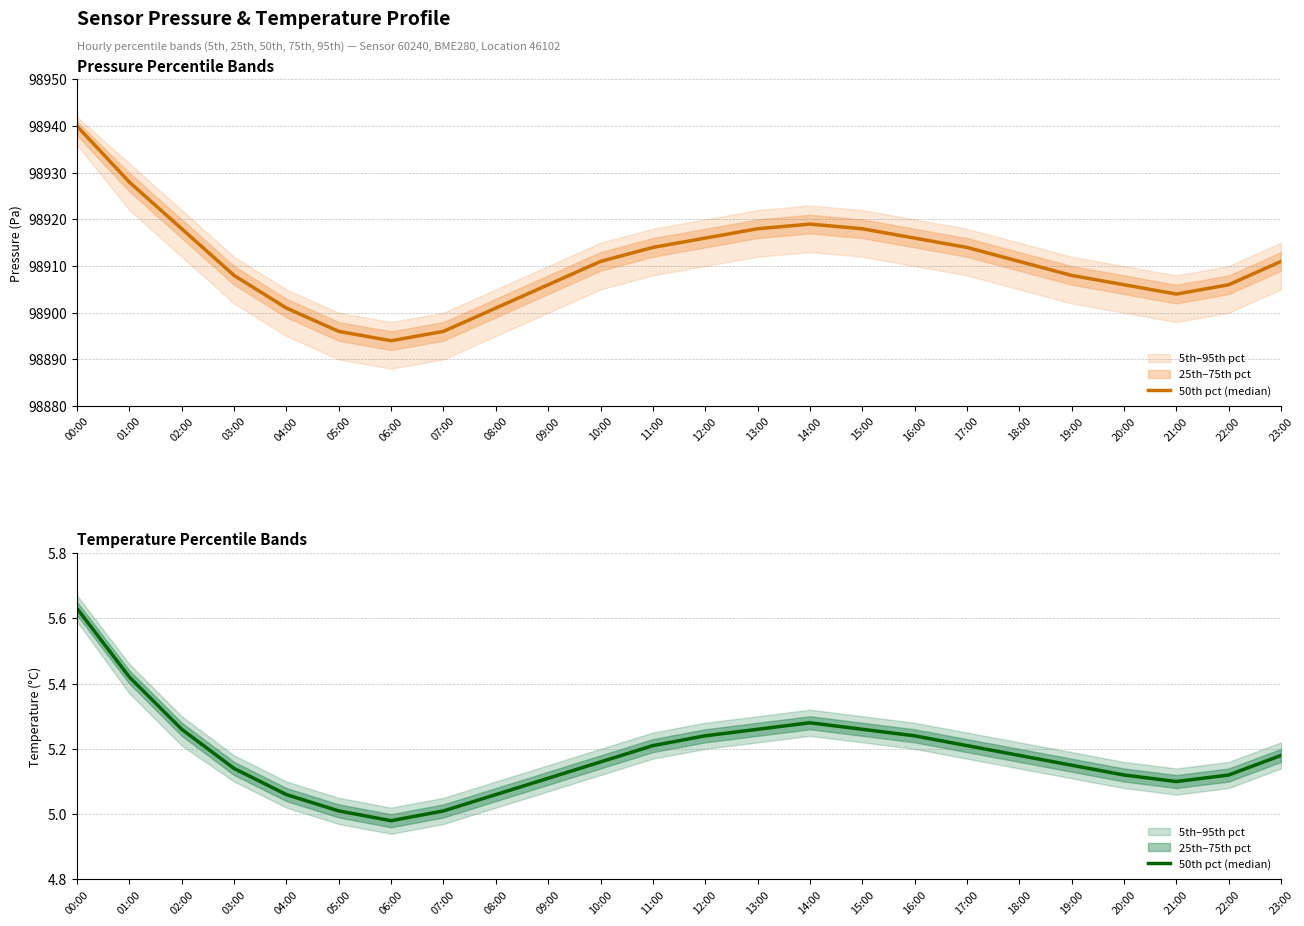

Rank the categories by value from lowest to highest.

06:00, 05:00, 07:00, 04:00, 08:00, 21:00, 09:00, 20:00, 22:00, 03:00, 19:00, 10:00, 18:00, 23:00, 11:00, 17:00, 12:00, 16:00, 02:00, 13:00, 15:00, 14:00, 01:00, 00:00